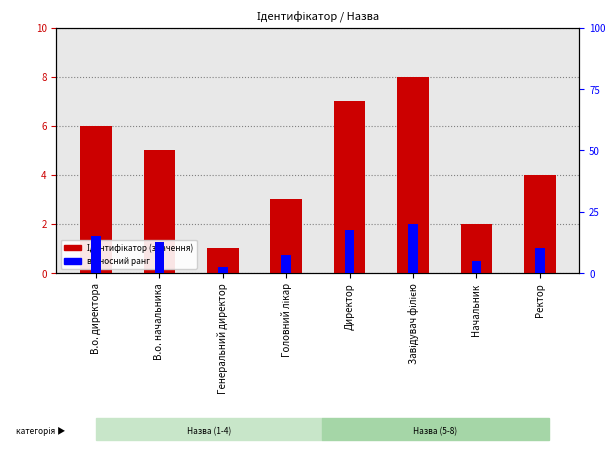

What position from the right is Головний лікар?

5